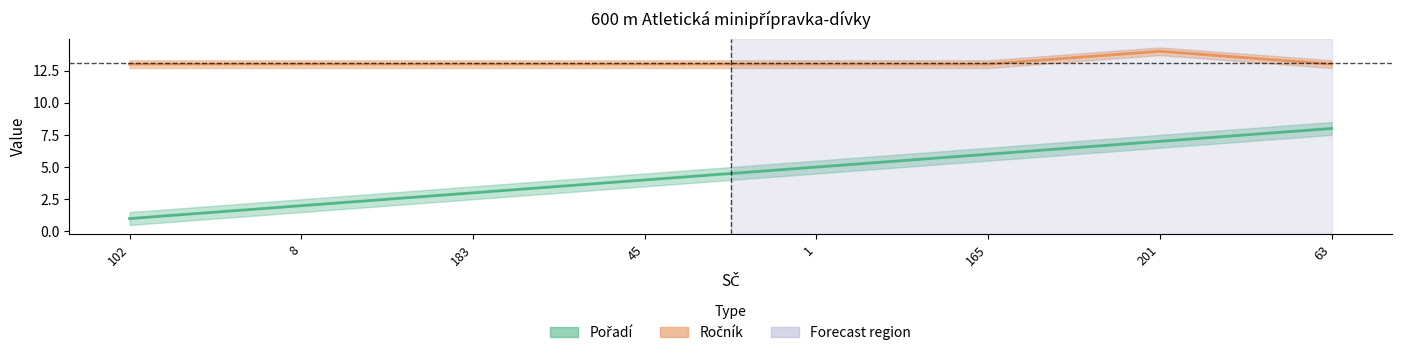

Which series has the largest total across all categories?

Ročník